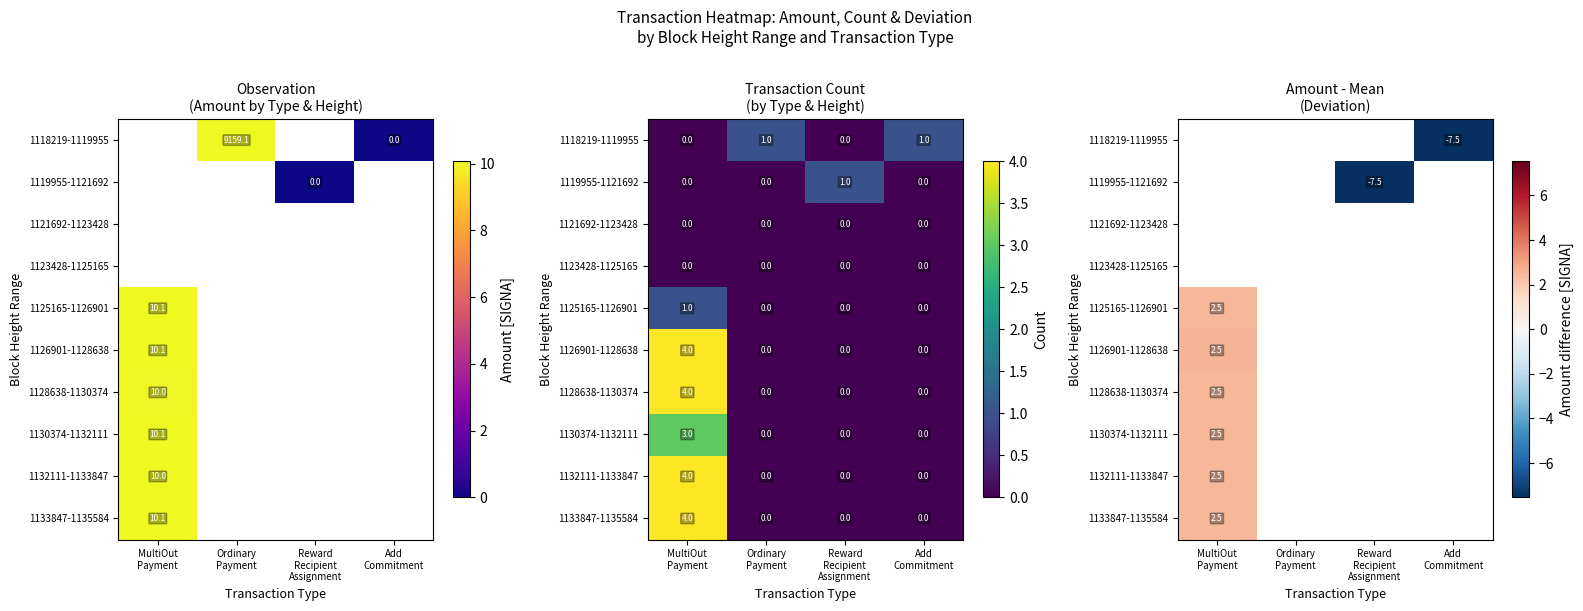

The 1133847-1135584 series shows 0.5 at MultiOut Payment. True or false?

False